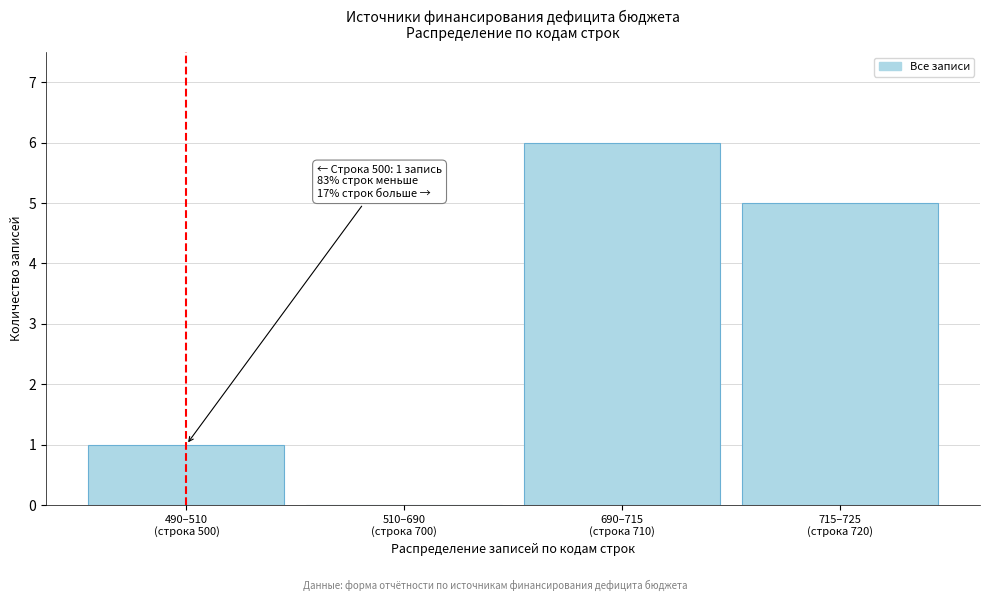

What is the sum of all values?

12